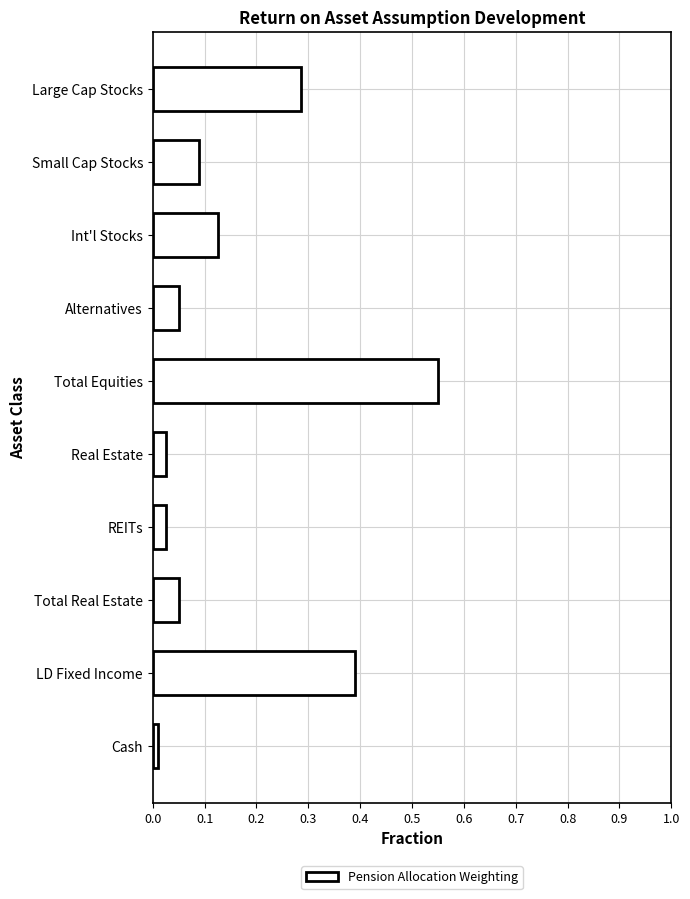

True or false: the data shows 0.2 at LD Fixed Income.

False